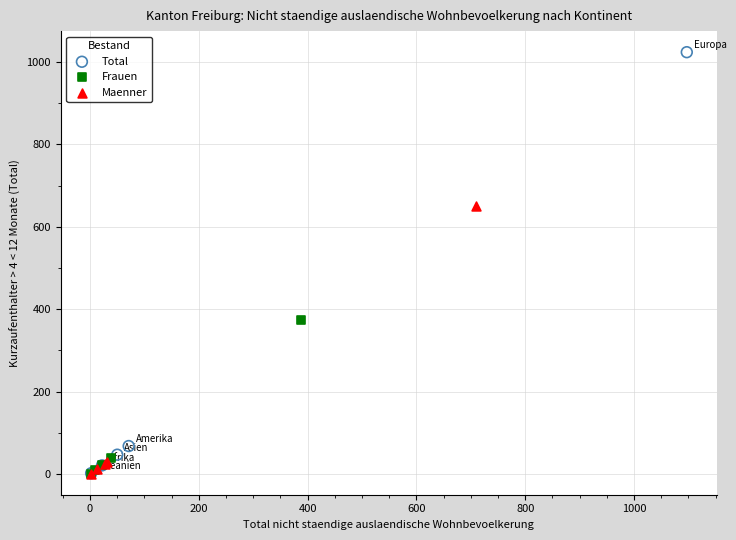

Which series reaches the maximum Y coordinate?

Total